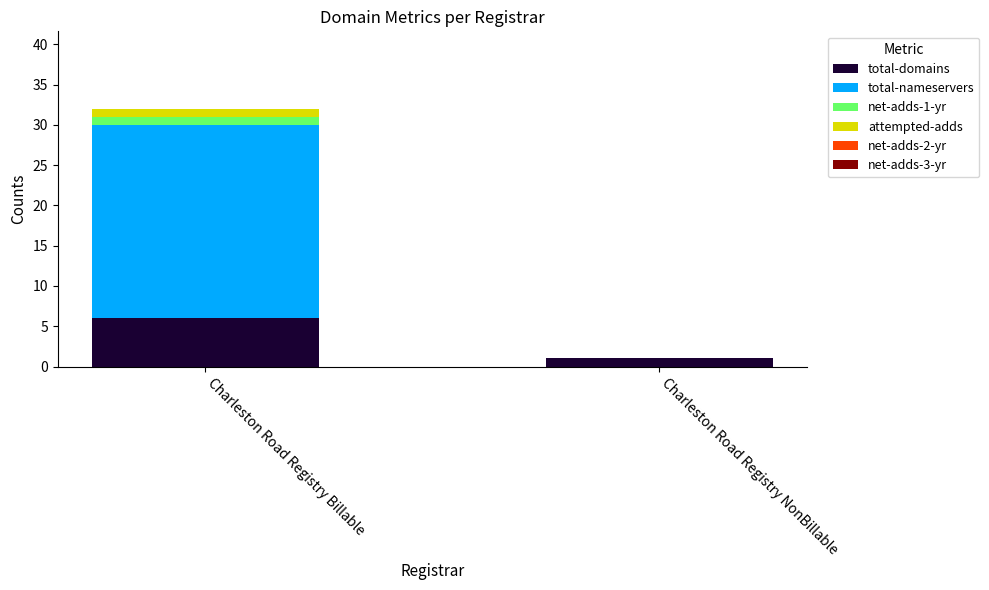

Which category has the highest value in the total-domains series?

Charleston Road Registry Billable